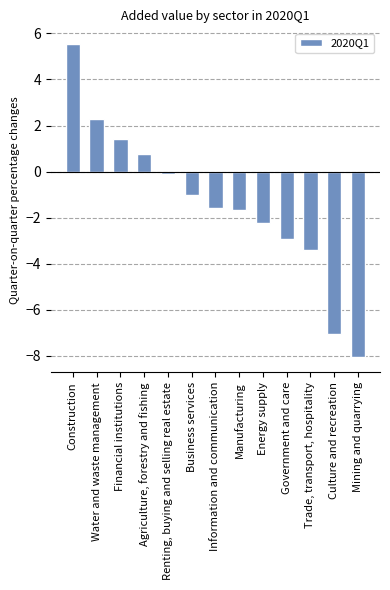

List the labels in order of value, smallest first.

Mining and quarrying, Culture and recreation, Trade, transport, hospitality, Government and care, Energy supply, Manufacturing, Information and communication, Business services, Renting, buying and selling real estate, Agriculture, forestry and fishing, Financial institutions, Water and waste management, Construction